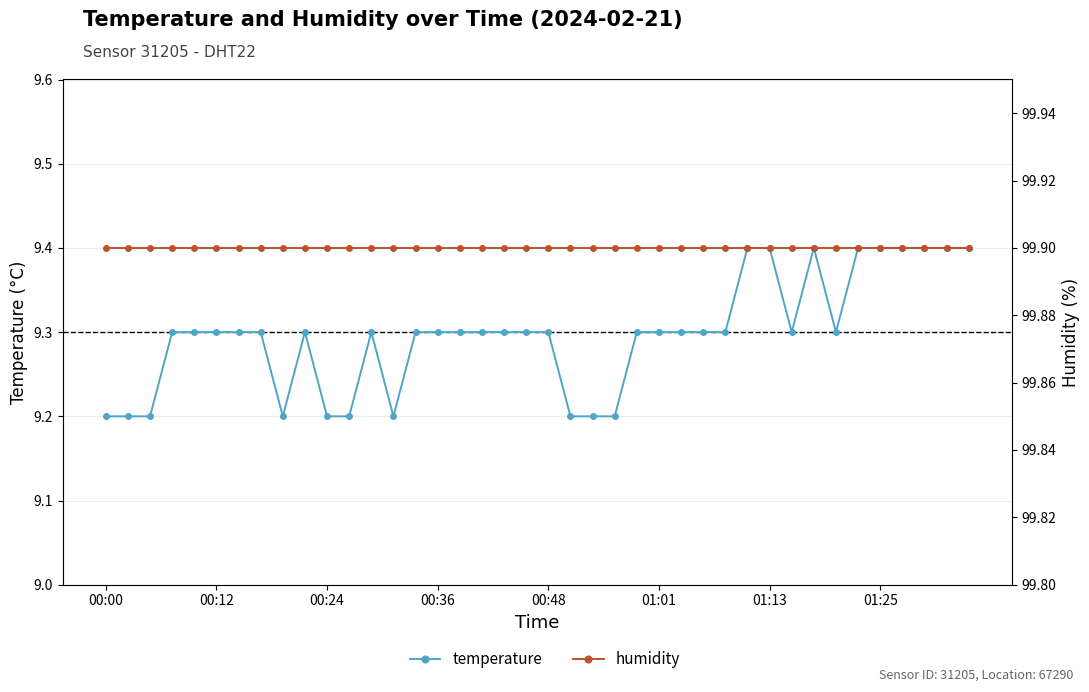

What is the total value across all series at 00:36?

109.2